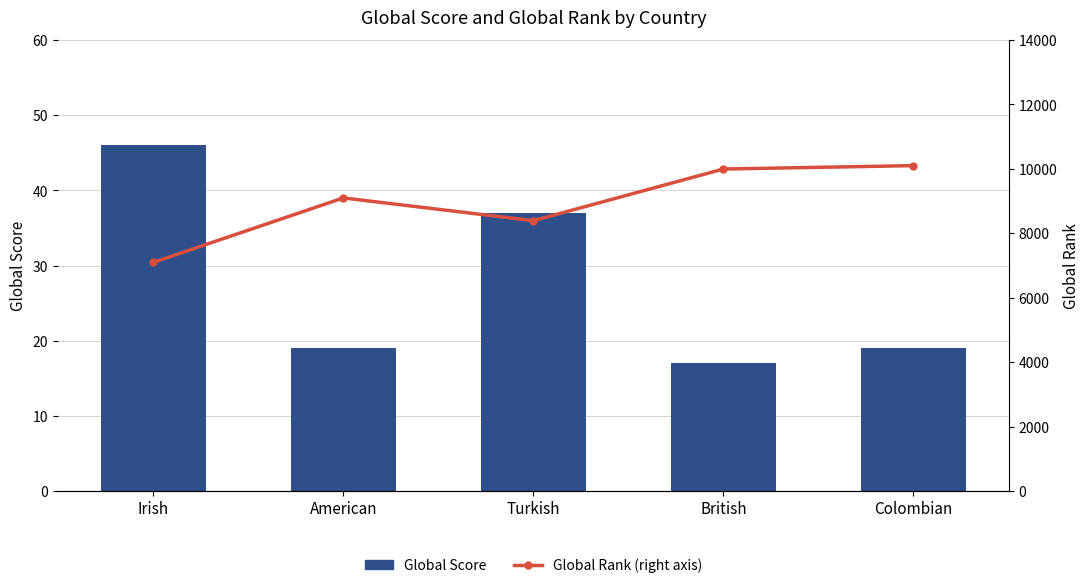

How many groups of bars are there?

5